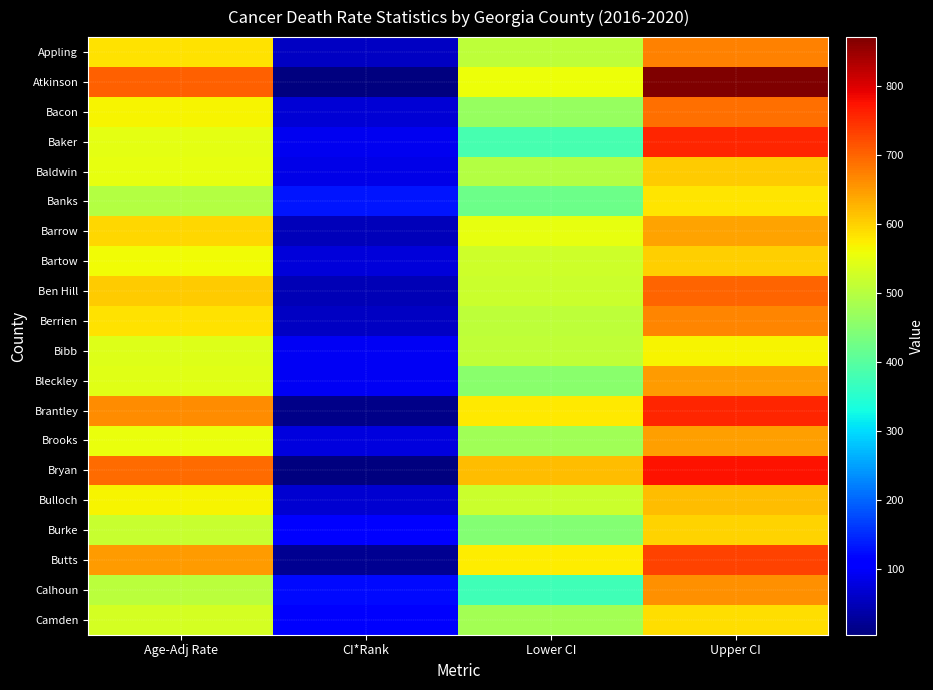

Which series has the largest total across all categories?

Atkinson